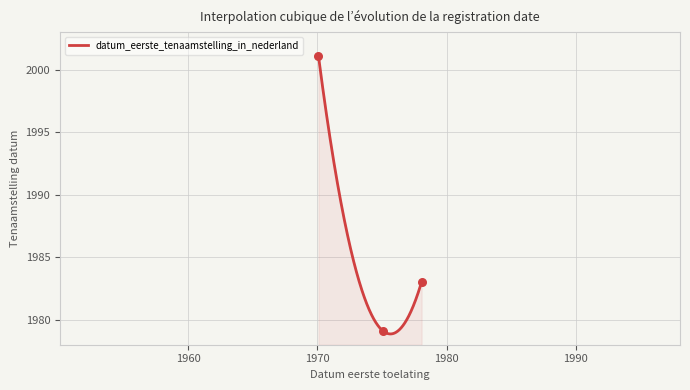

Between 19750630 and 19780630, which is larger?

19780630